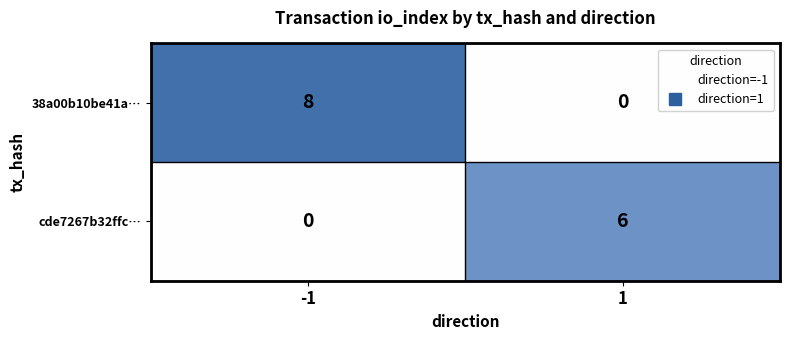

At -1, list the series in order from largest to smallest.

38a00b10be41a…, cde7267b32ffc…